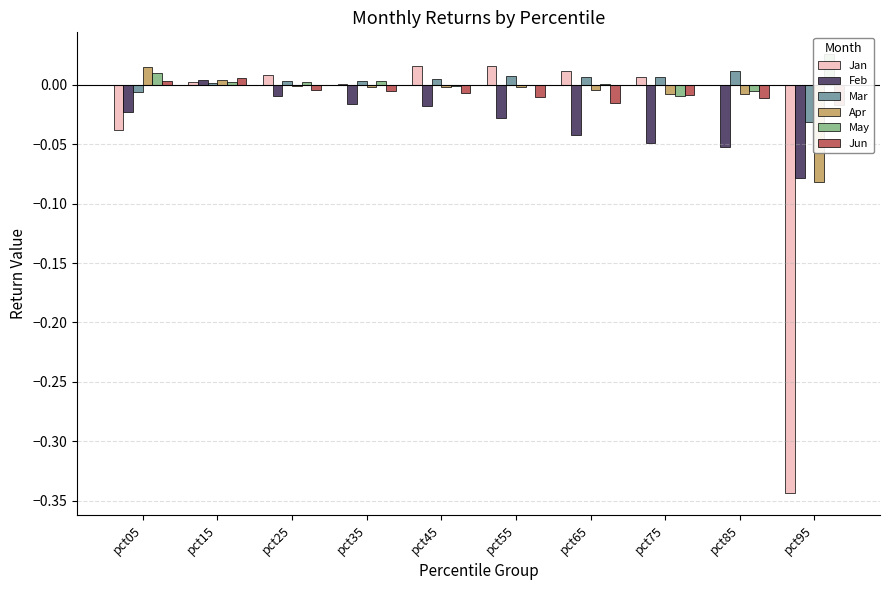

List the labels in order of Apr value, largest first.

pct05, pct15, pct25, pct45, pct55, pct35, pct65, pct75, pct85, pct95